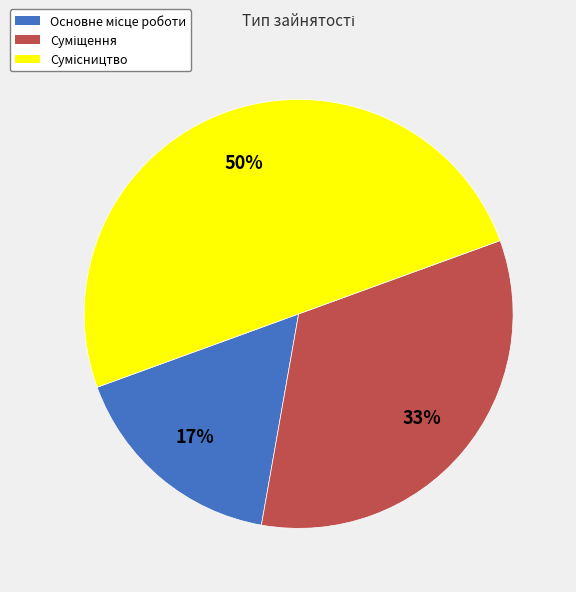

To the nearest percent, what is the difference between the largest and smallest slice percentages?

33%